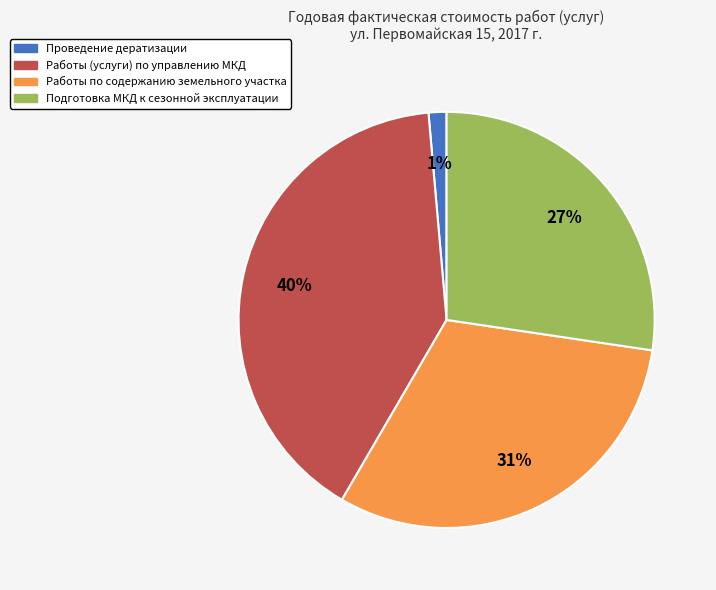

To the nearest percent, what percentage of the pie is Проведение дератизации?

1%